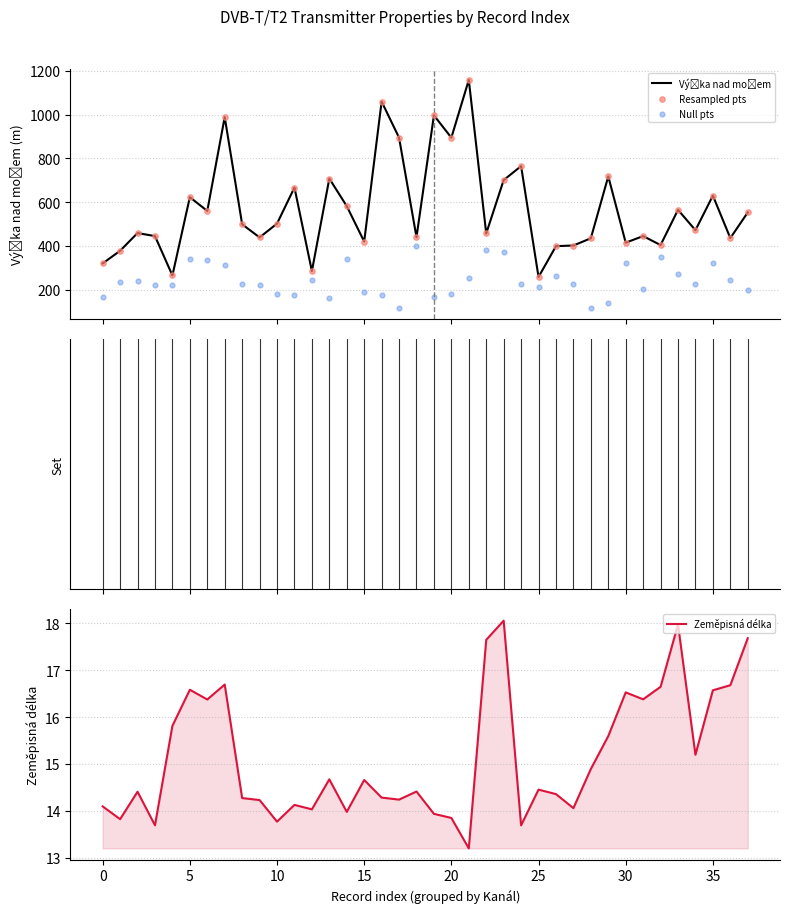

Which series contains the lowest Y value?

Zeměpisná délka